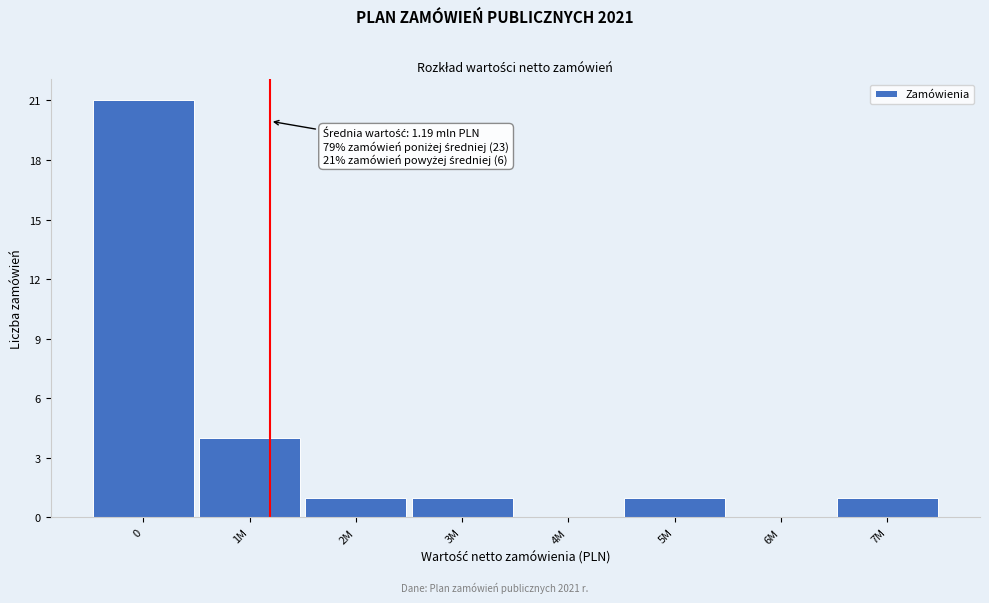

Reading left to right, extract all data points from this chart.

0=21	1M=4	2M=1	3M=1	4M=0	5M=1	6M=0	7M=1